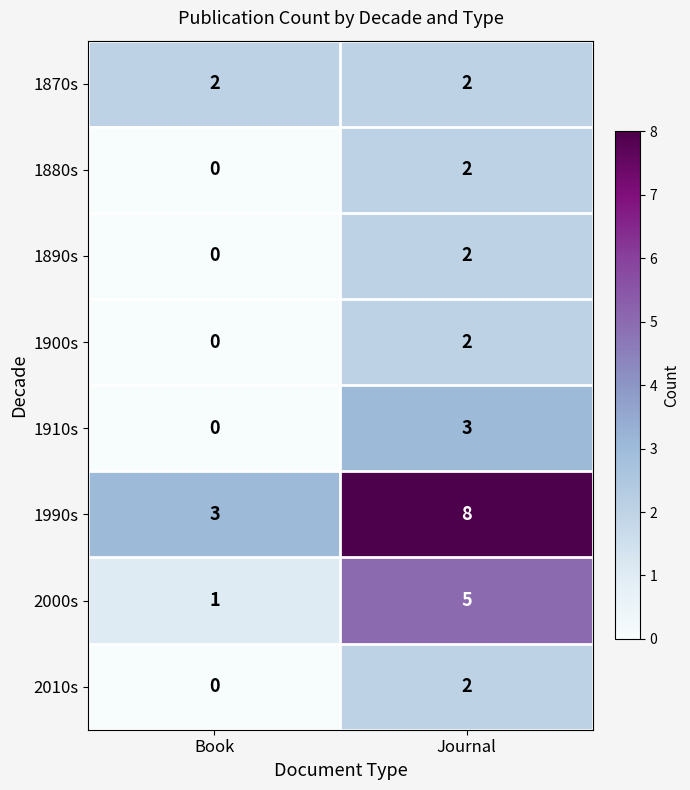

Which series has the largest total across all categories?

1990s